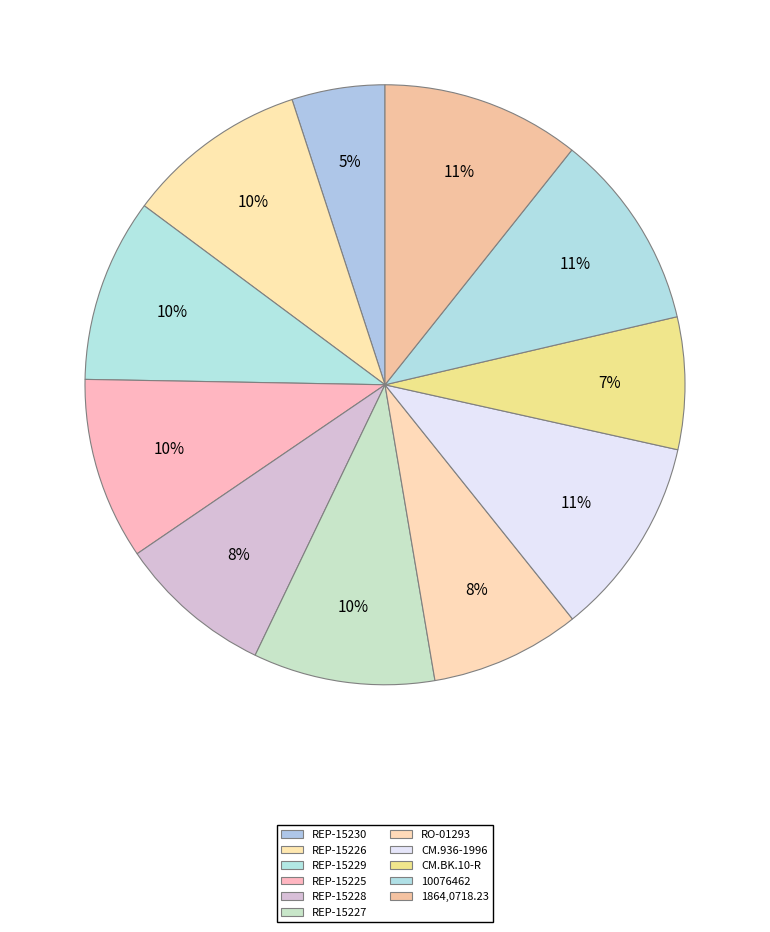

To the nearest percent, what is the difference between the REP-15225 and CM.BK.10-R slice percentages?

3%